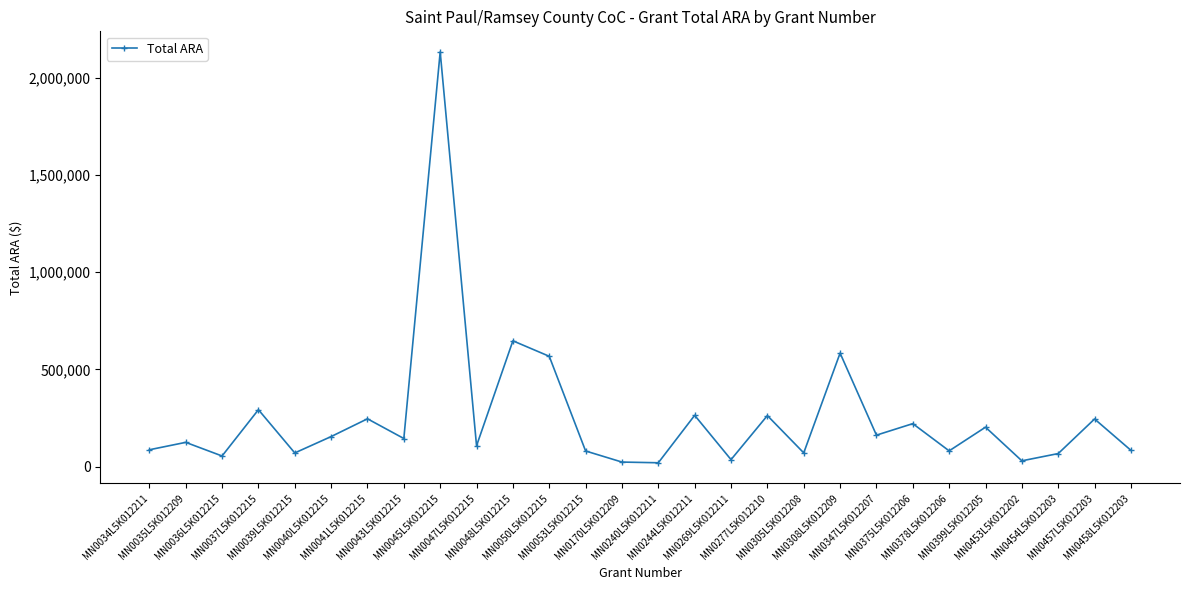

The chart shows a value of 67302 at MN0454L5K012203. True or false?

True